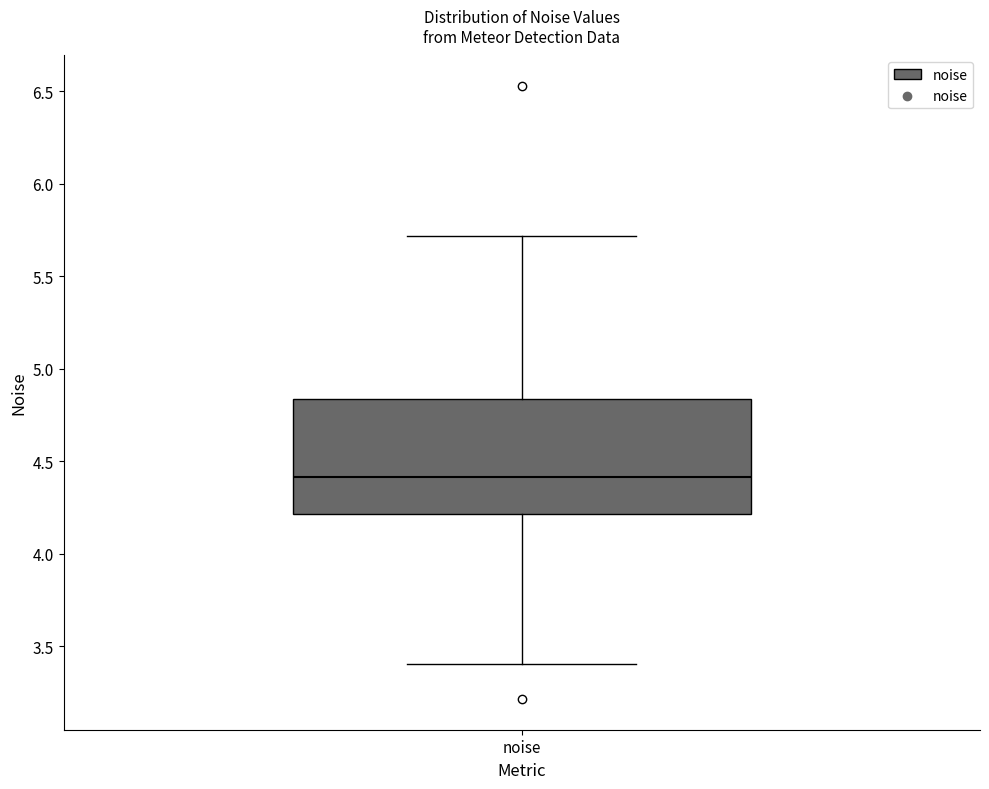

Read this box plot against the y-axis: the position of the median line, the range covered by the box, and the ends of both whiskers. The values are not printed on the chart, so give them approximately, as read against the axis.

median 4.40, box 4.20 to 4.85, whiskers 3.40 to 5.70